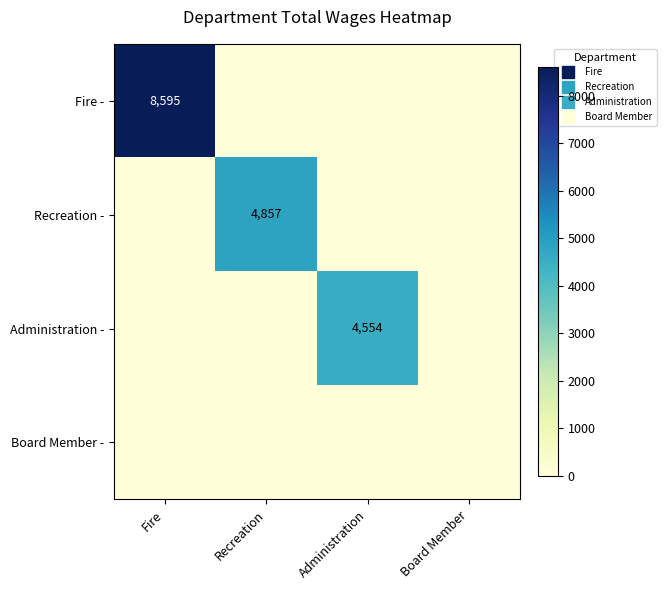

How many distinct data groups are displayed?

4